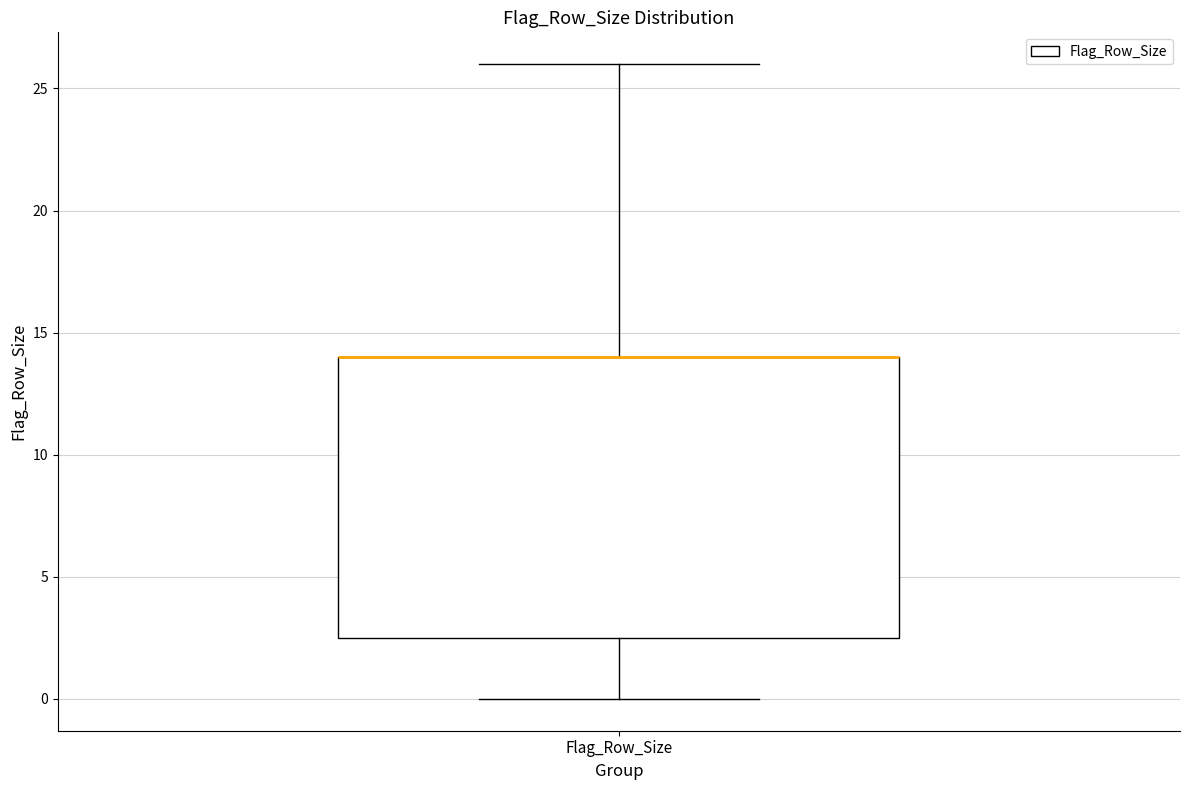

Where does the upper whisker of the box for Flag_Row_Size end on the y-axis? The values are not printed on the chart, so give them approximately, as read against the axis.

26.0